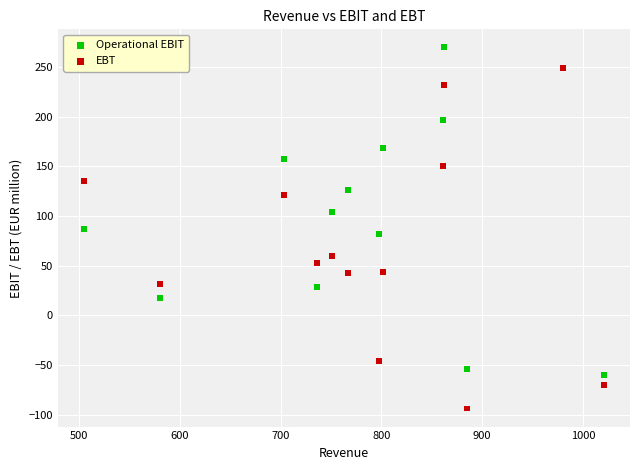

What are all the series names shown in the legend?

Operational EBIT, EBT